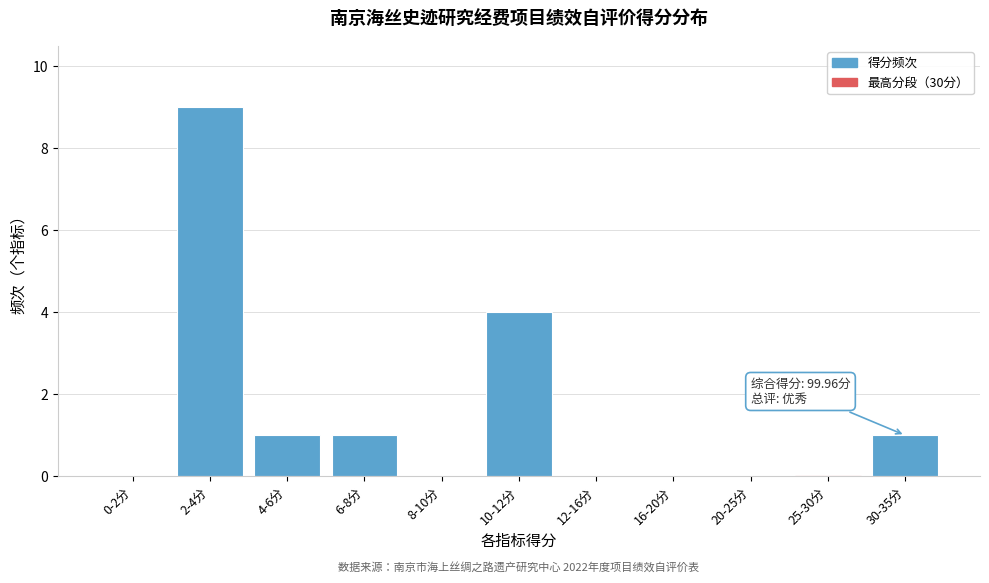

Reading left to right, list all the values displayed in this chart.

0-2分=0	2-4分=9	4-6分=1	6-8分=1	8-10分=0	10-12分=4	12-16分=0	16-20分=0	20-25分=0	25-30分=0	30-35分=1